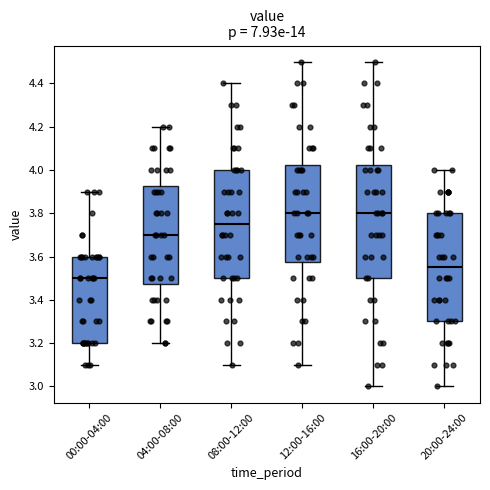

Which box has the lowest median line?

00:00-04:00